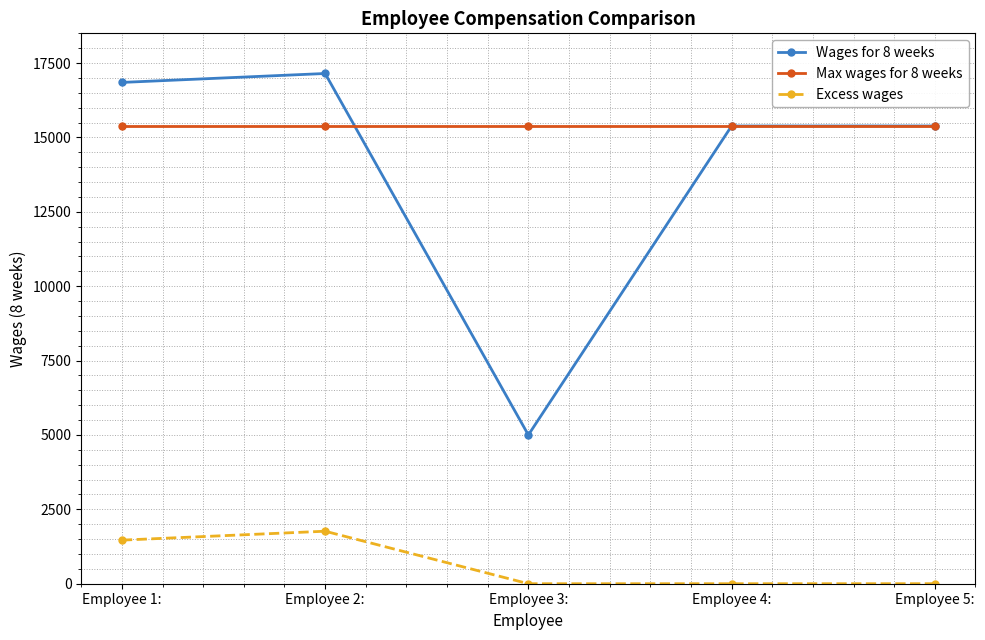

At how many categories does at least one series exceed 16087?

2